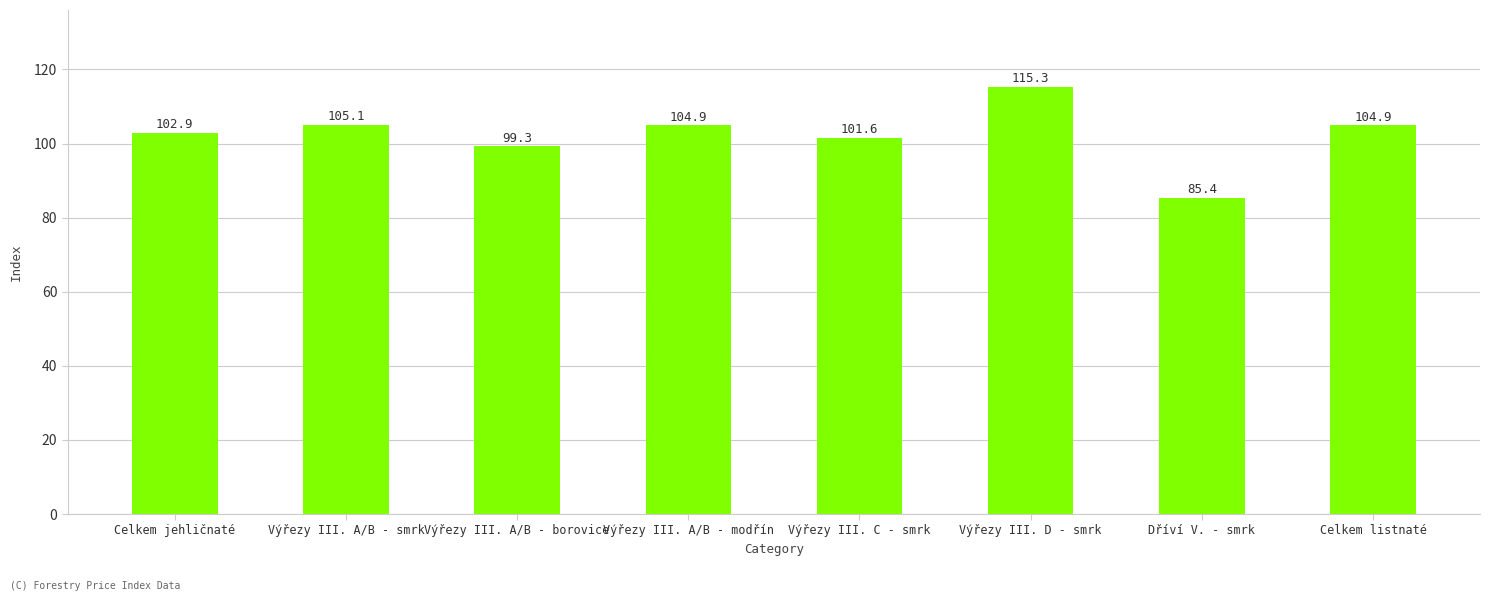

What is the label of the 5th bar from the right?

Výřezy III. A/B - modřín